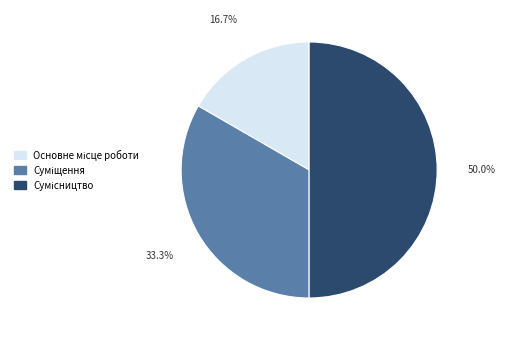

How much of the chart is everything except Сумісництво?

50.0%